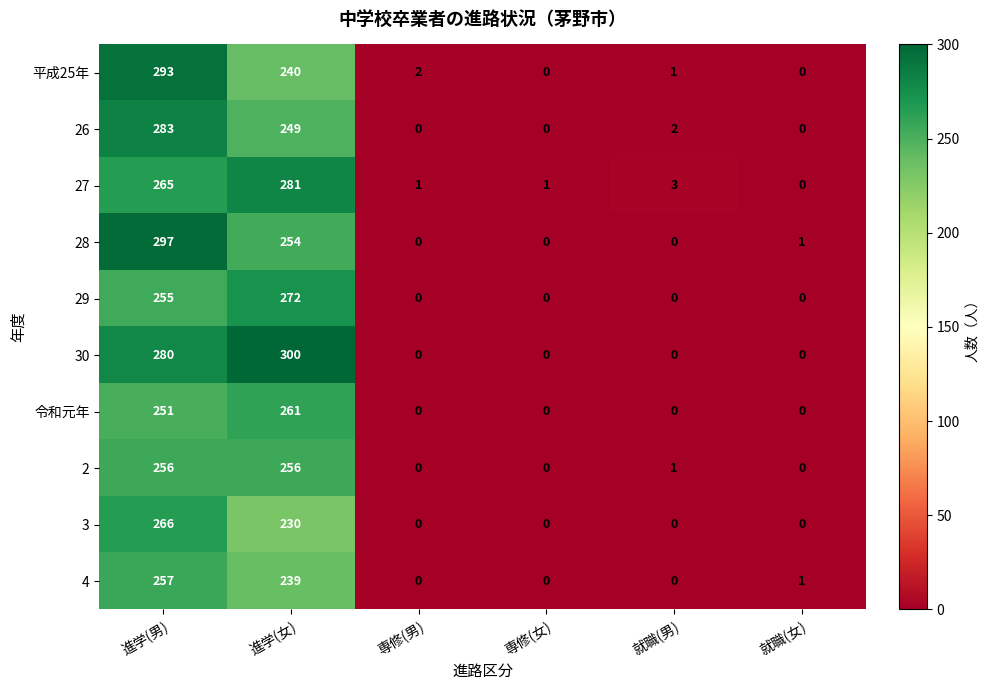

What is the sum of all 2 values?

513